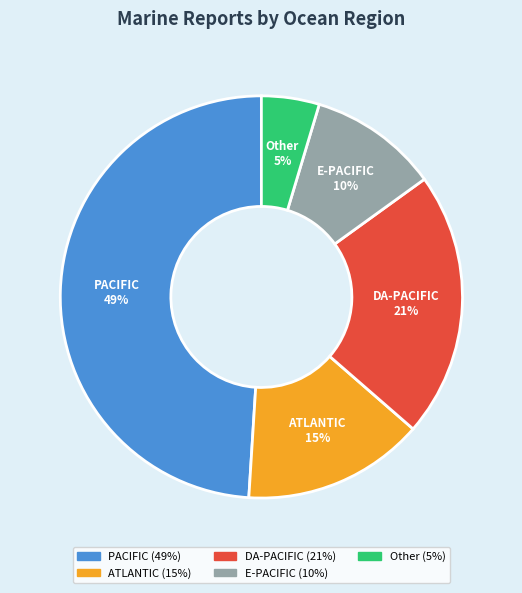

To the nearest percent, what is the average slice percentage?

20%